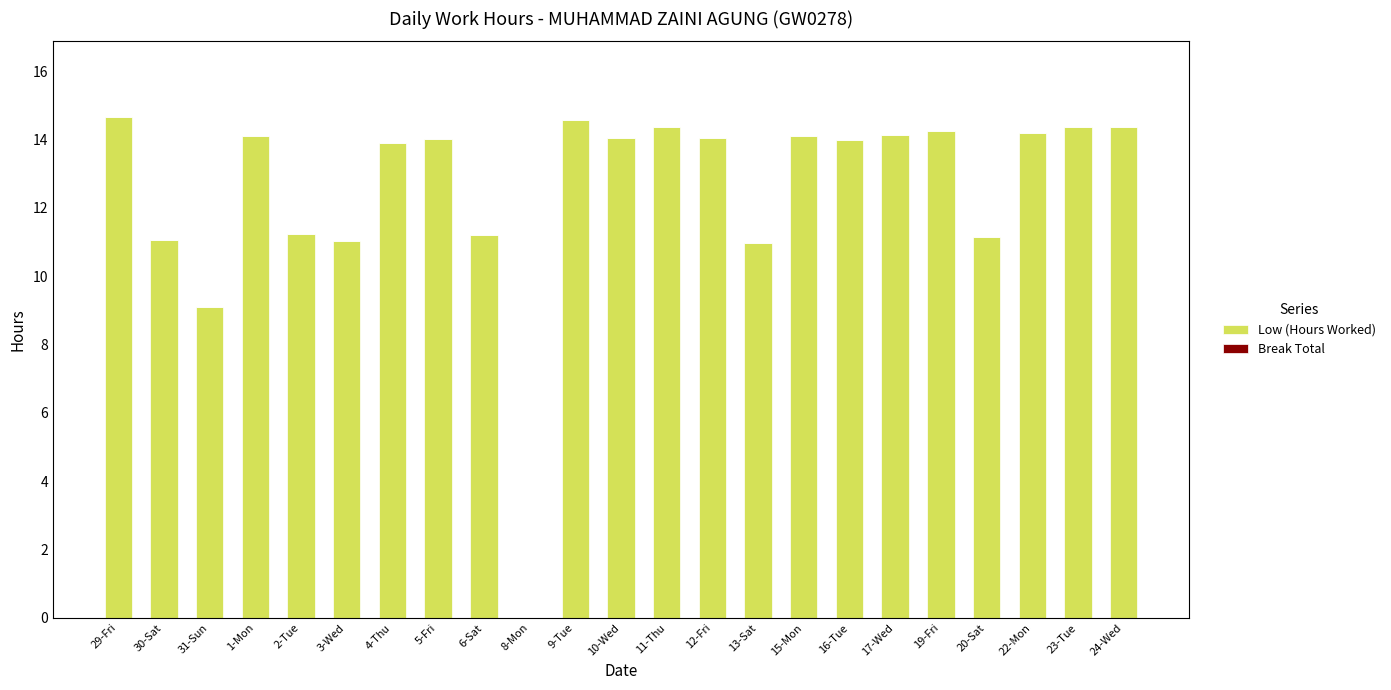

What is the greatest value displayed?

14.7